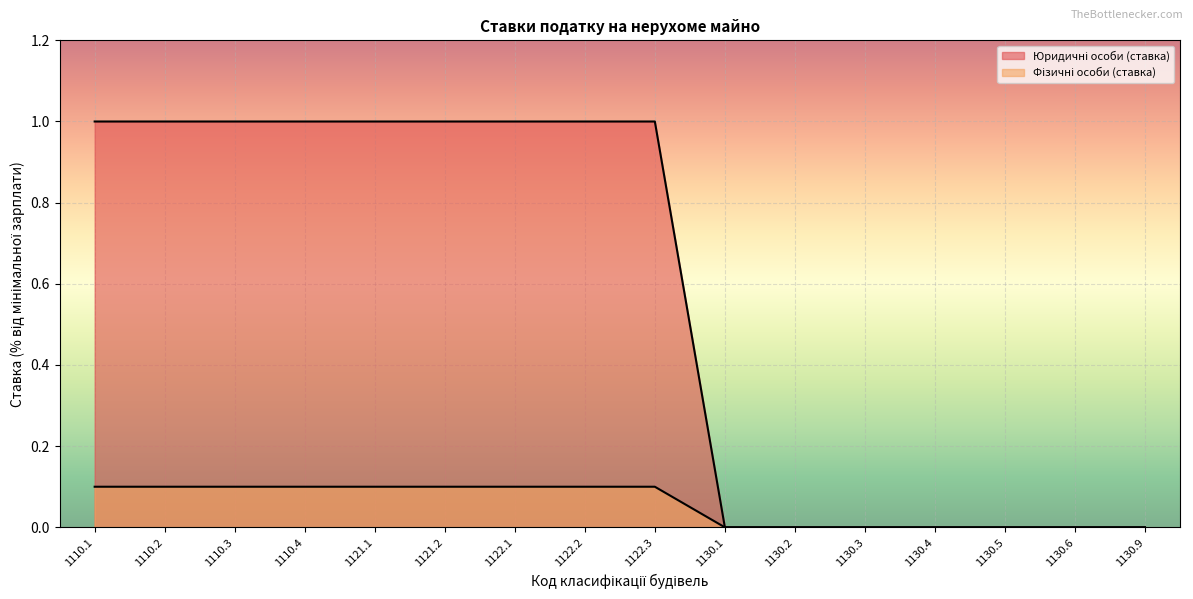

What is the sum of all Фізичні особи (ставка) values?

0.9